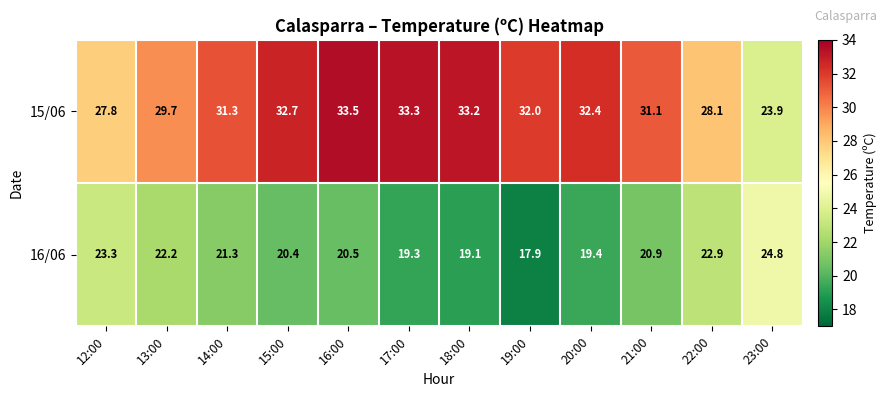

What is the spread (max minus min) of values at 23:00?

0.9